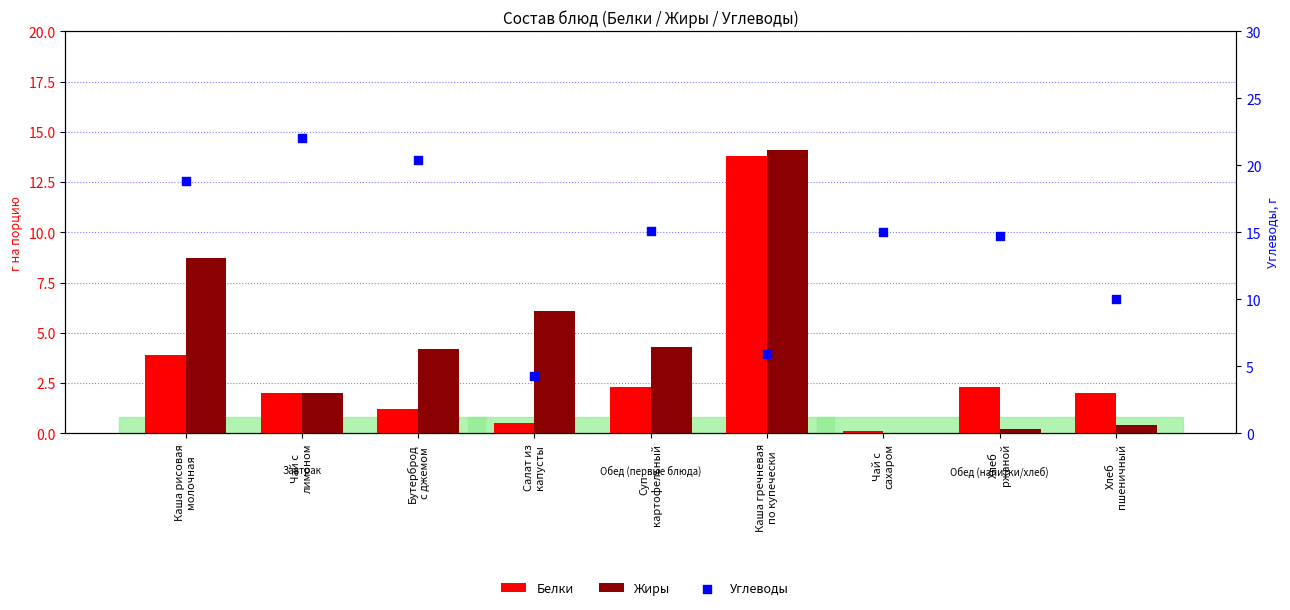

At which category is the sum across all series the highest?

Каша гречневая
по купечески